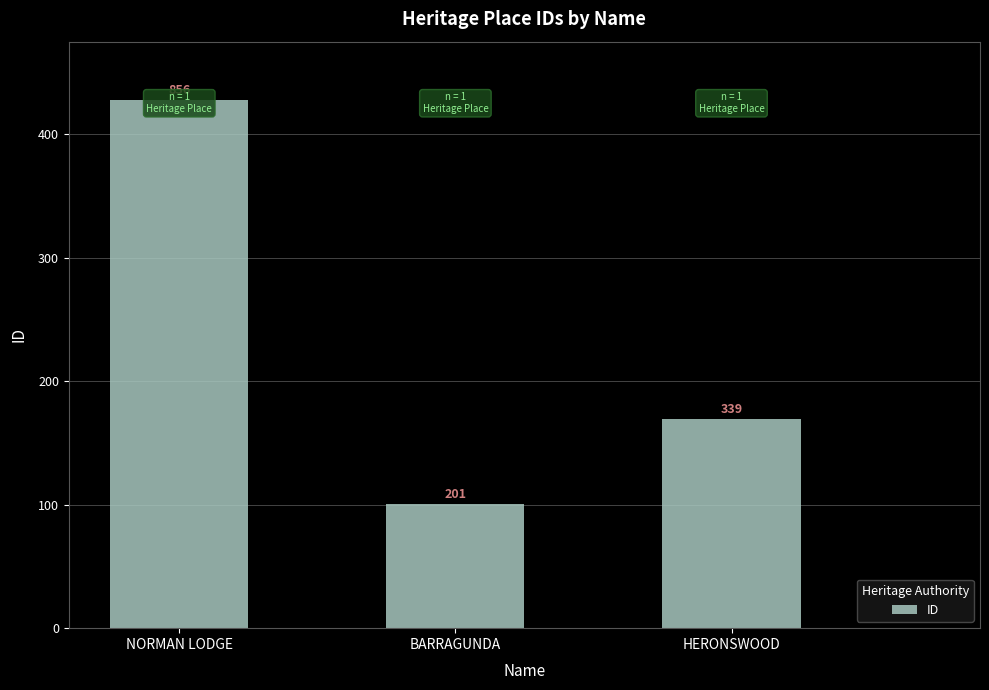

Are the bars horizontal?

No